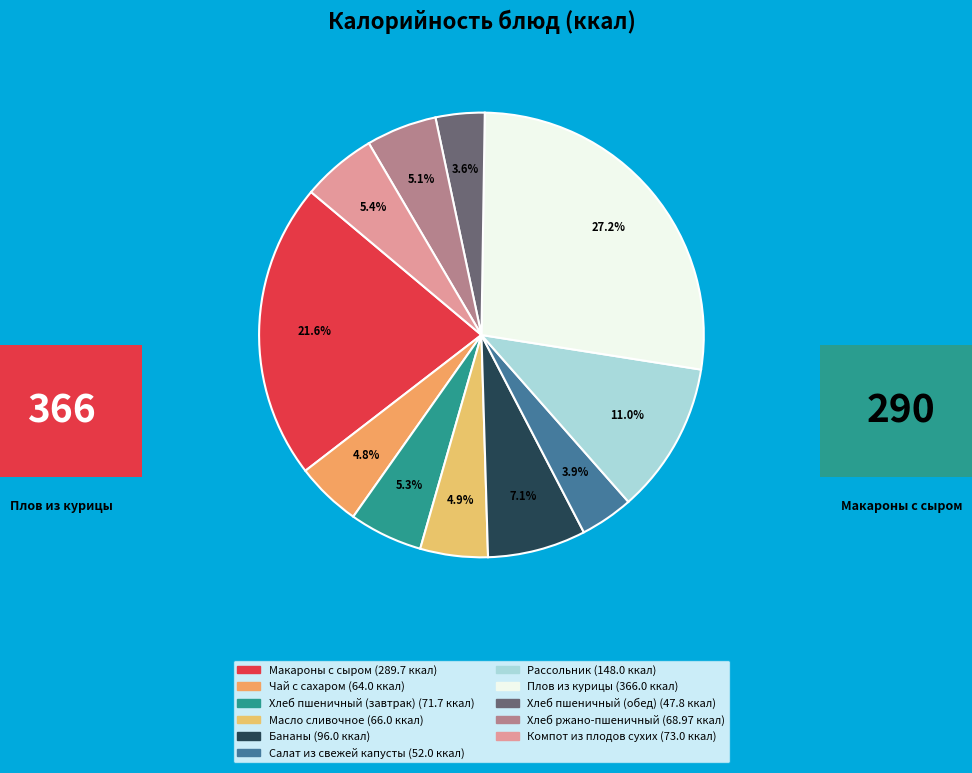

Is it true that Компот из плодов сухих is 1% of the pie?

False